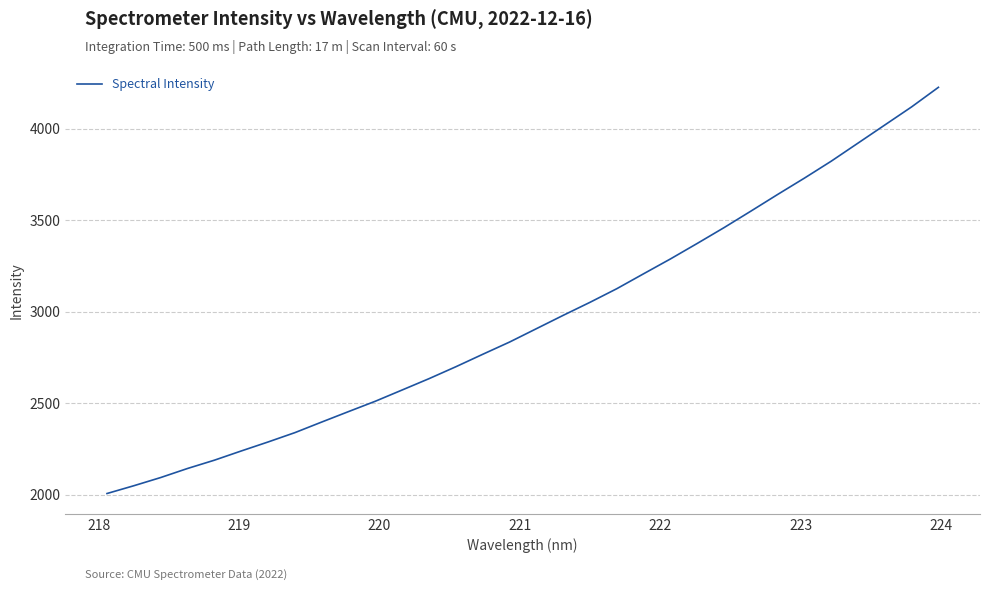

What is the maximum value shown in the chart?

4226.6